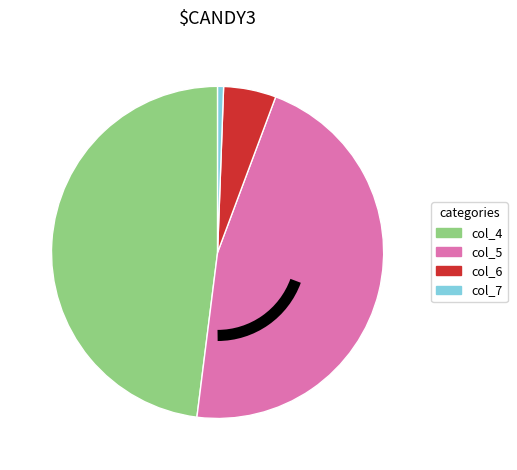

Rank the categories by value from highest to lowest.

col_4, col_5, col_6, col_7